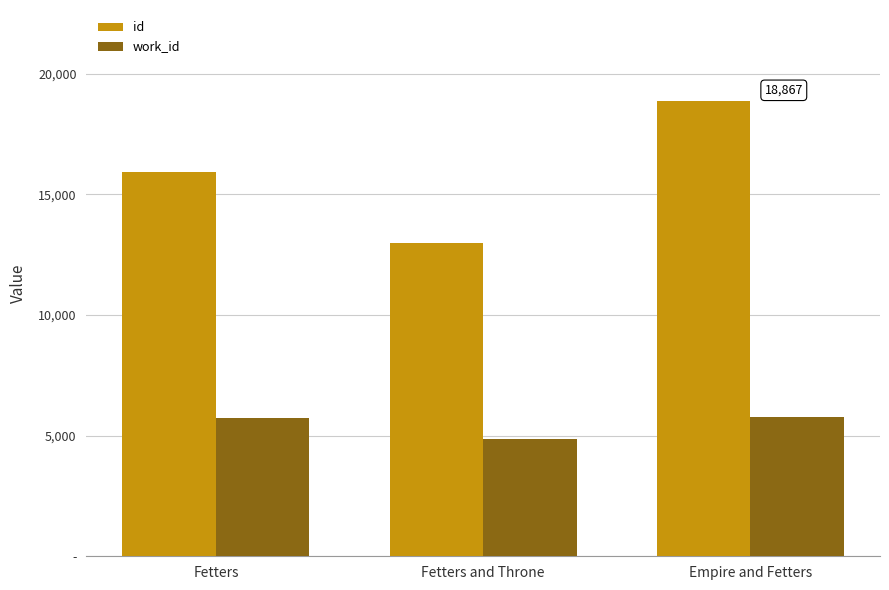

Rank the series by their maximum value, from highest to lowest.

id, work_id